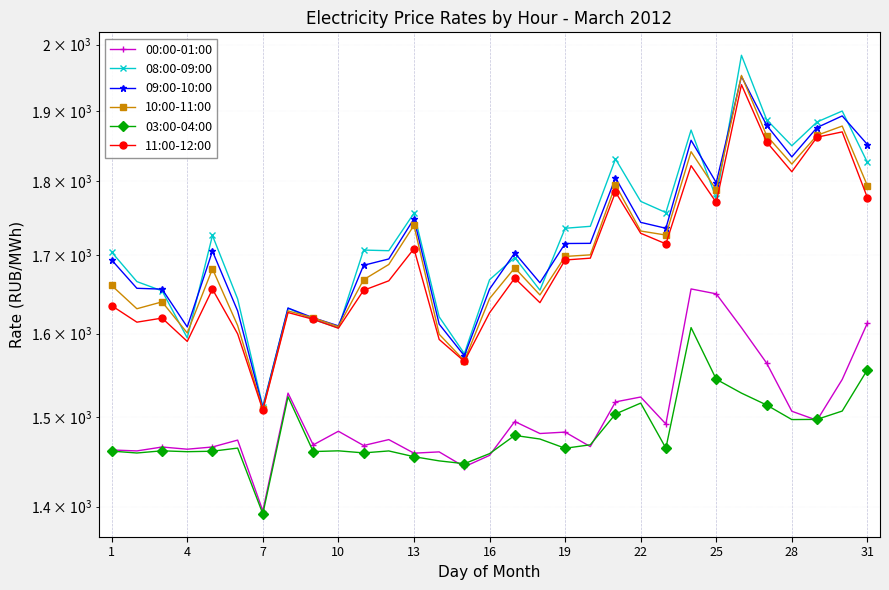

Rank the series at 22 from highest to lowest value.

09:00-10:00, 08:00-09:00, 10:00-11:00, 11:00-12:00, 00:00-01:00, 03:00-04:00